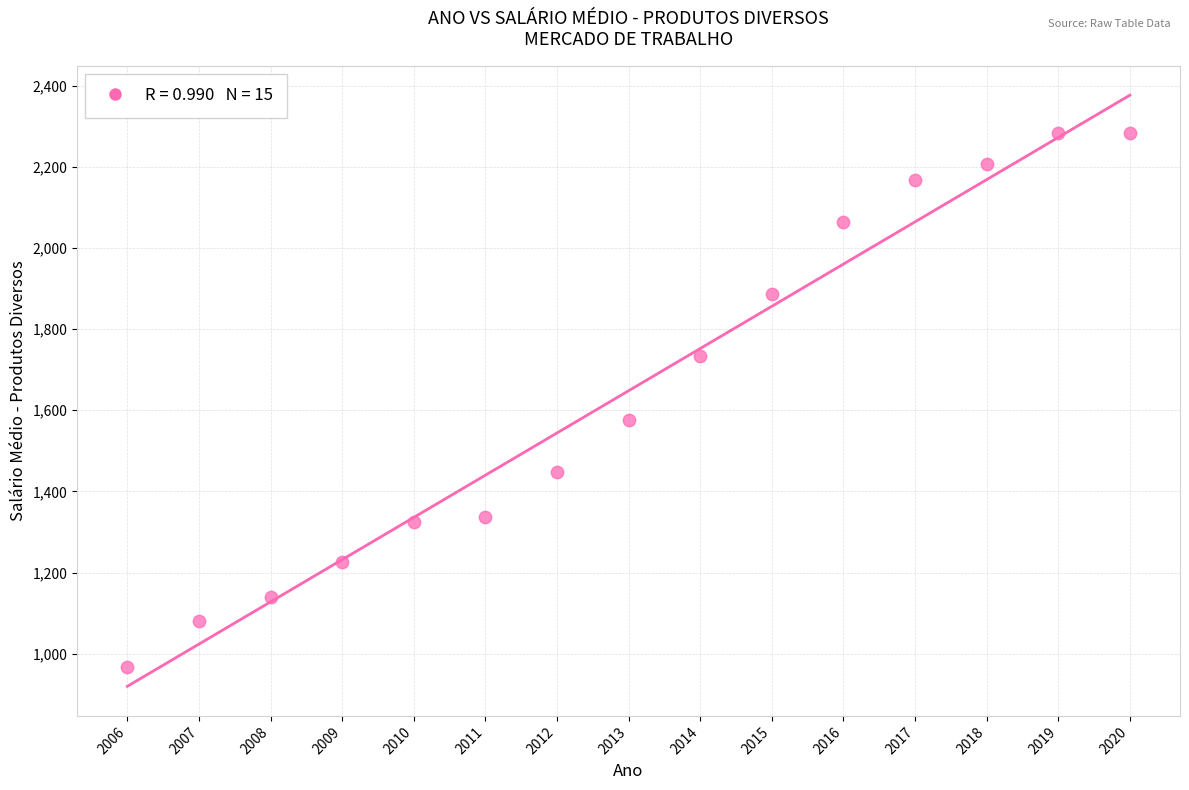

What is the range of X values (max minus min)?

14.0